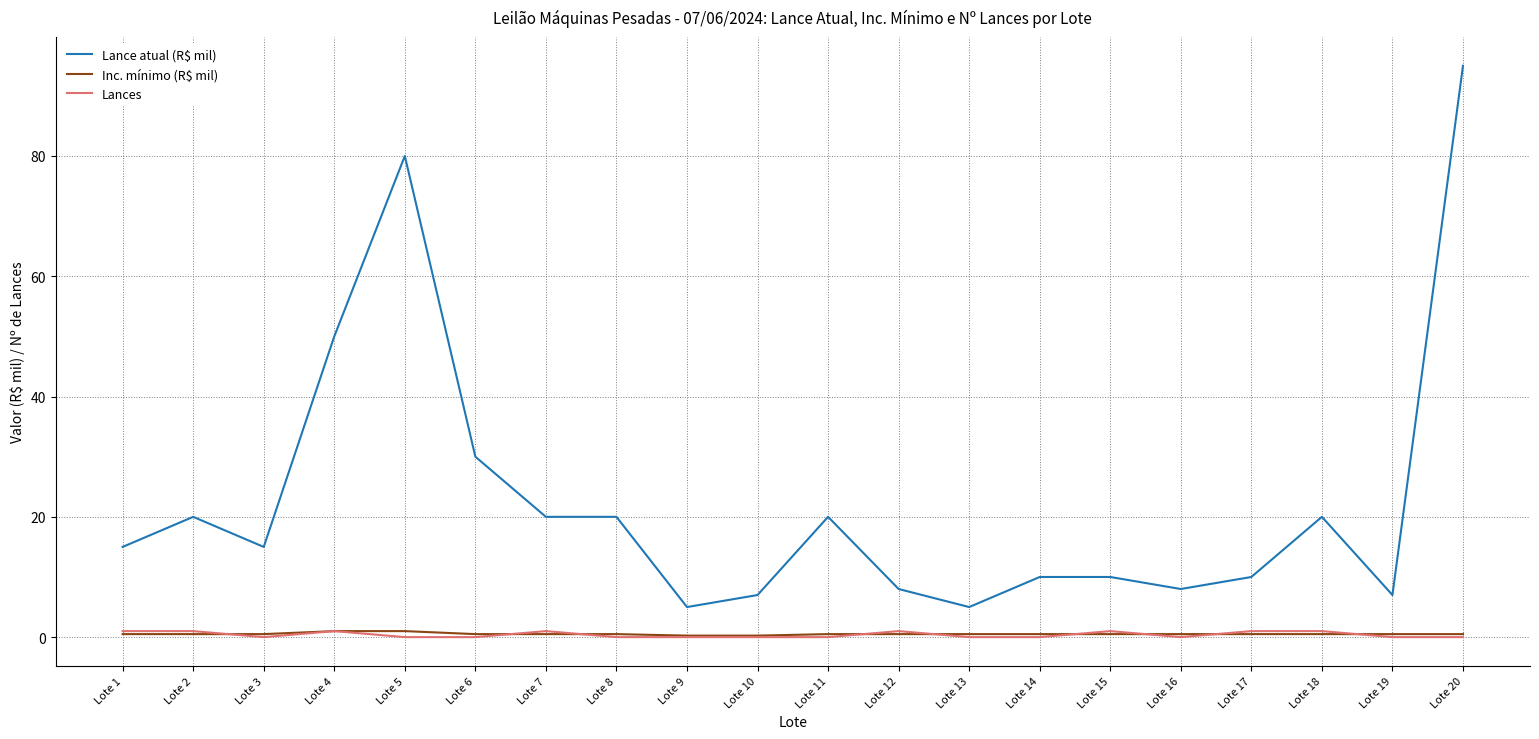

At which category is the sum across all series the highest?

Lote 20